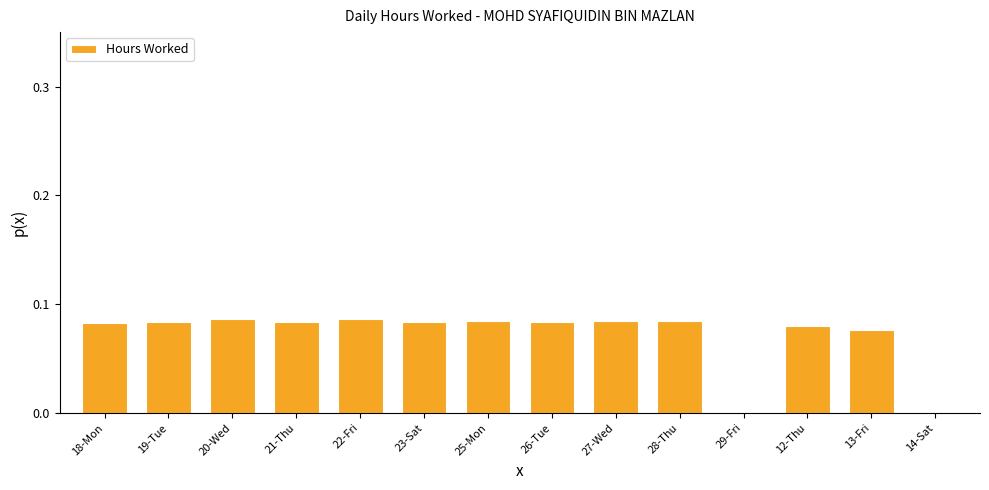

How many values are between 0 and 1?

14